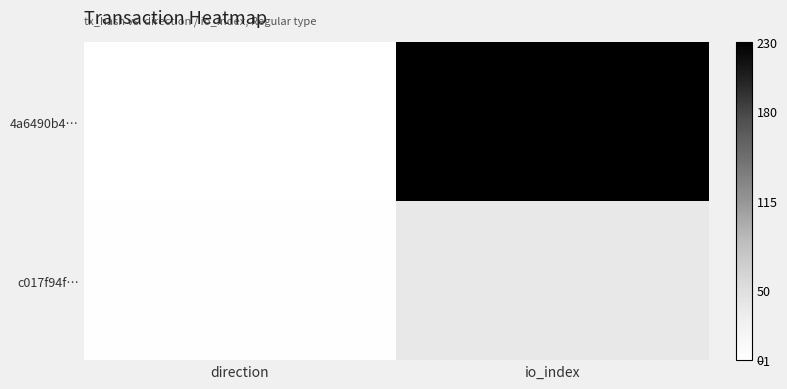

What is the difference between the highest and lowest values at io_index?

193